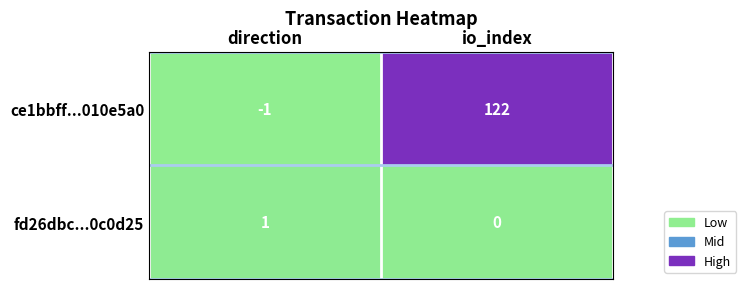

True or false: fd26dbc...0c0d25 has a value of 2 at direction.

False